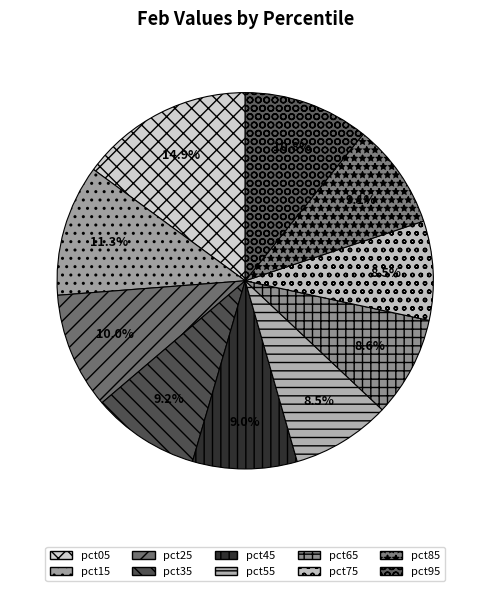

How many slices are in this pie chart?

10